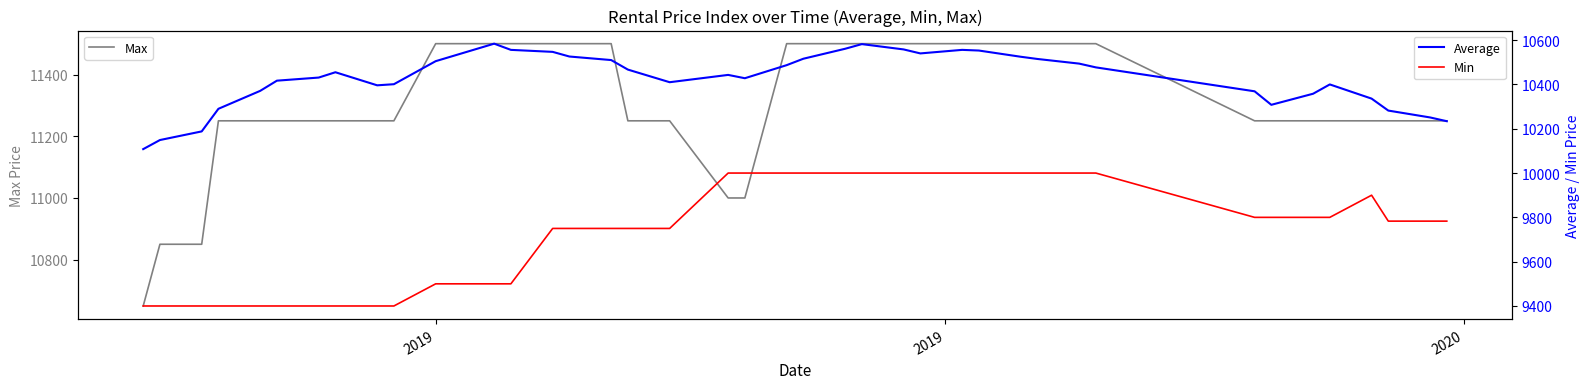

What is the sum of all Average values?

417084